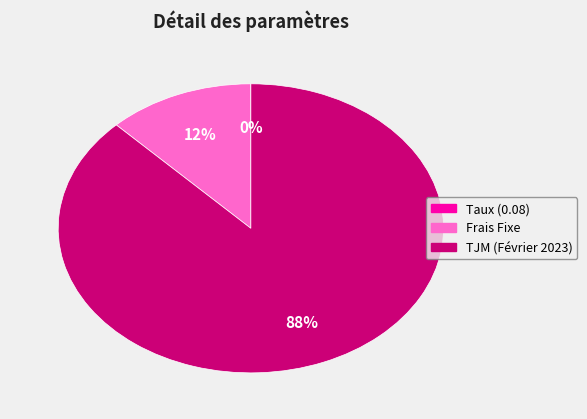

To the nearest percent, what is the difference between the largest and smallest slice percentages?

88%